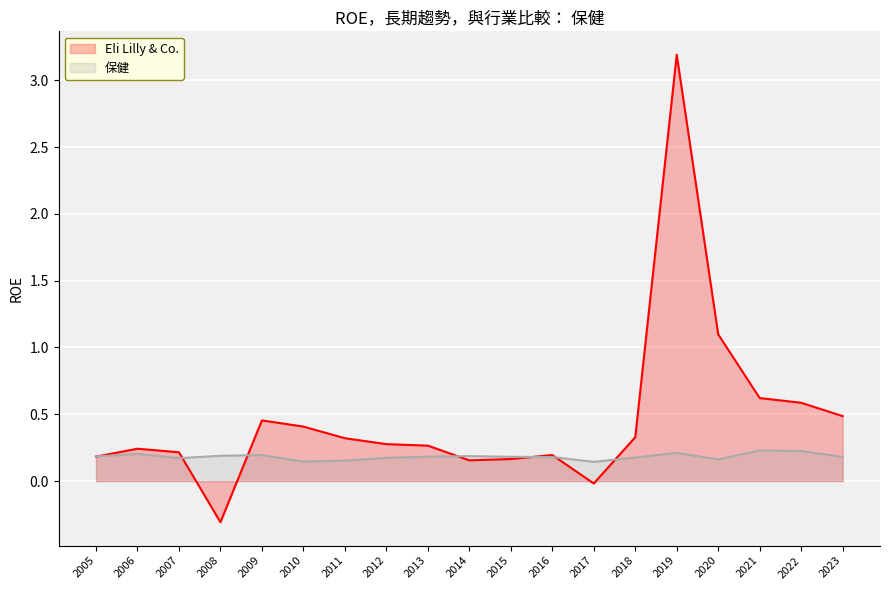

Which series has the largest total across all categories?

Eli Lilly & Co.